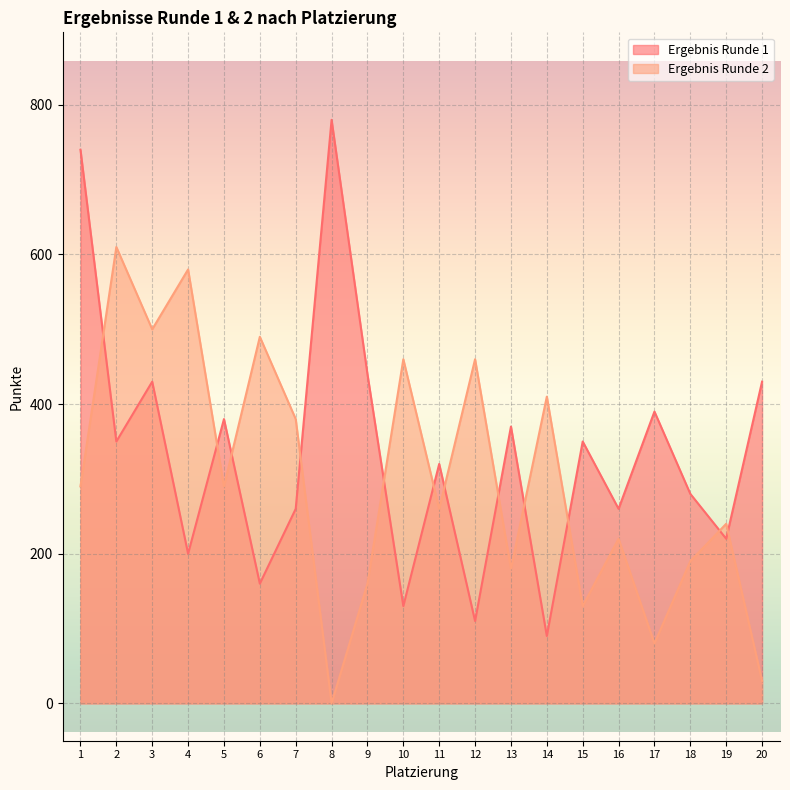

Between which two adjacent categories do Ergebnis Runde 2 and Ergebnis Runde 1 first intersect?

1 and 2